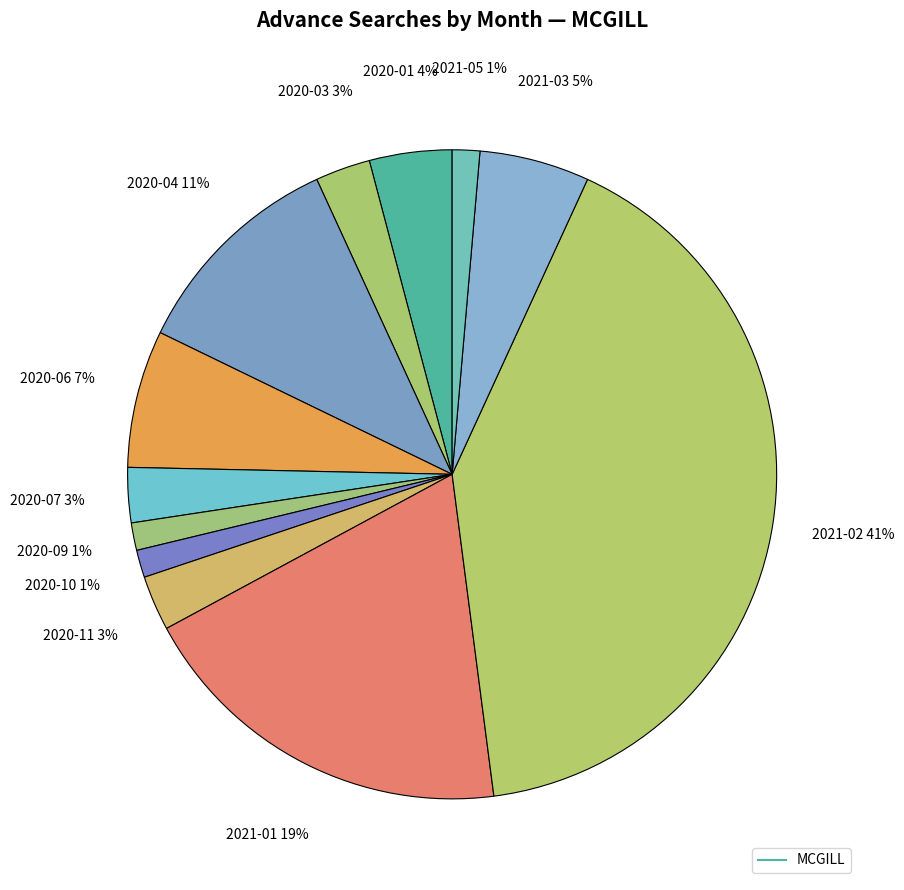

How many slices are in this pie chart?

12